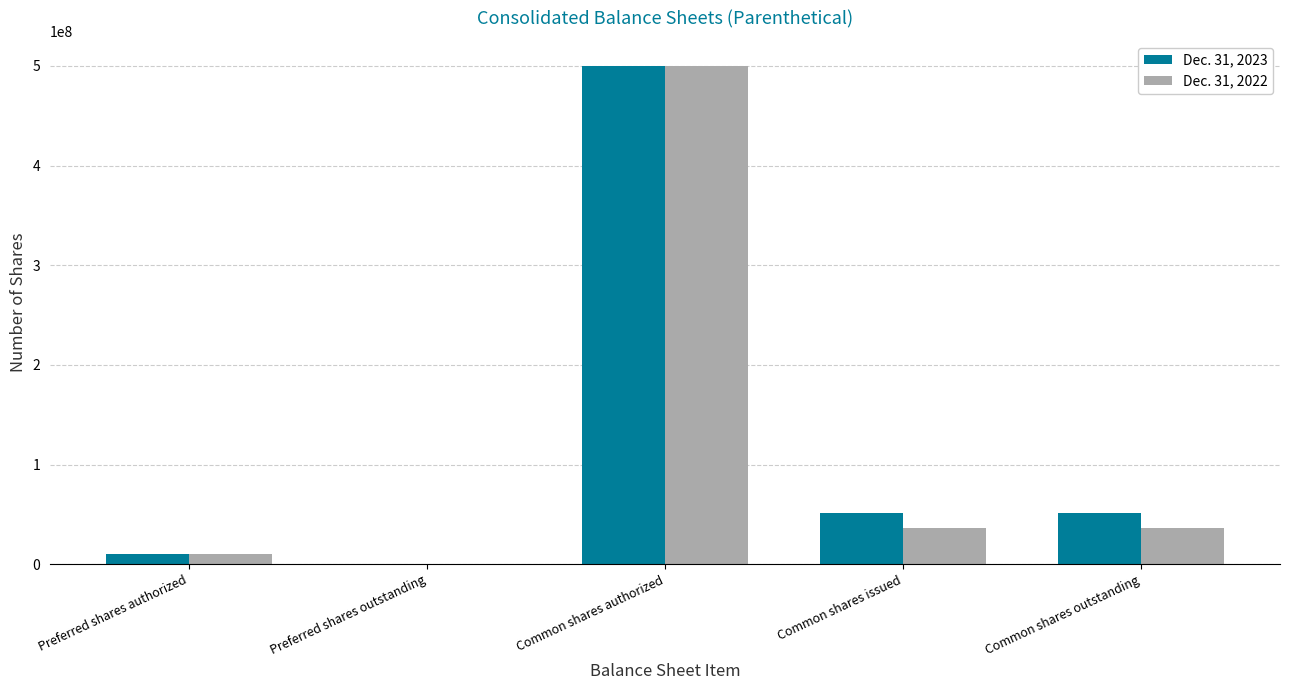

Which series changed the most between Preferred shares outstanding and Common shares issued?

Dec. 31, 2023